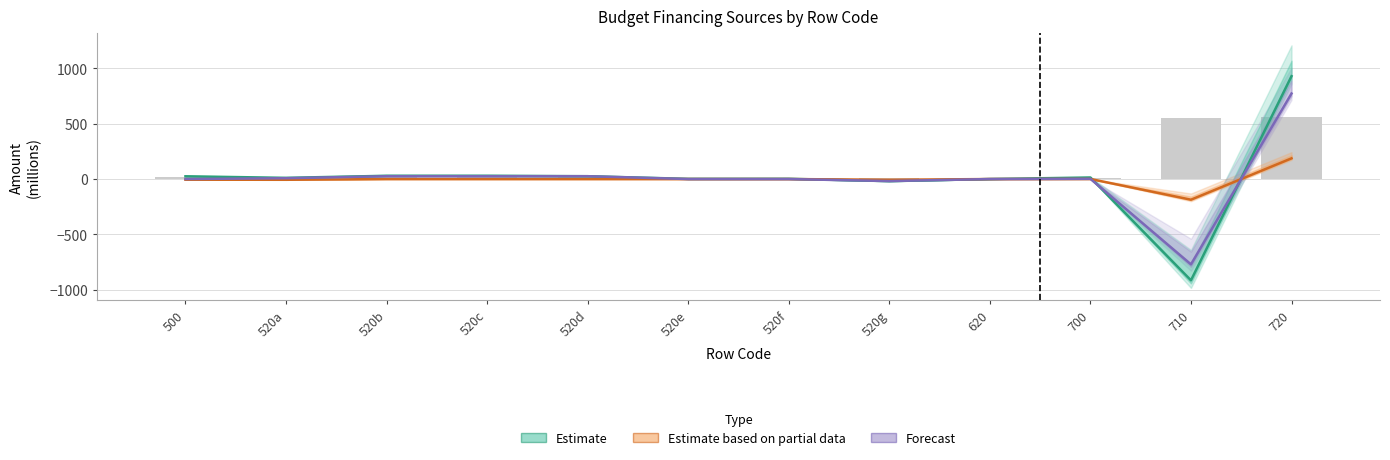

Which category has the lowest value in the Estimate series?

710